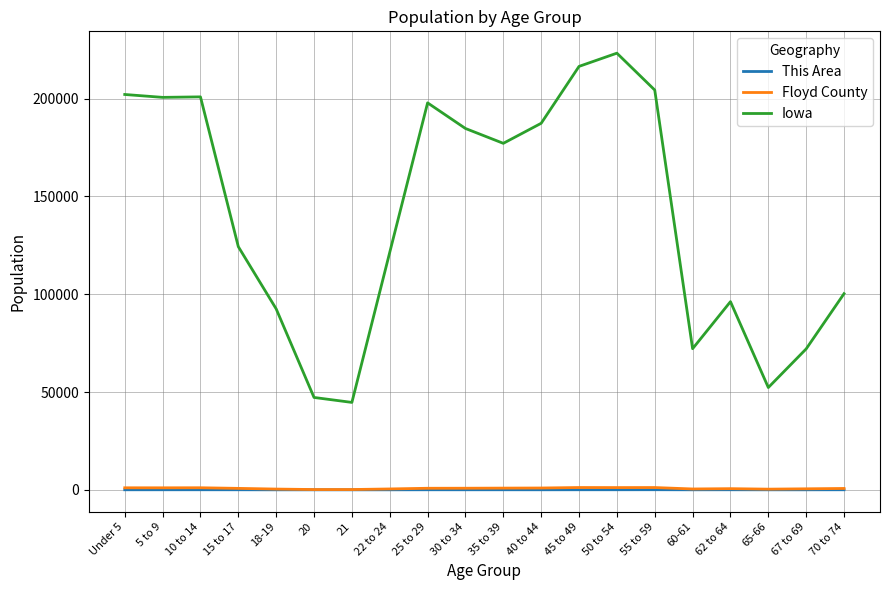

The Iowa series shows 121428 at 22 to 24. True or false?

True